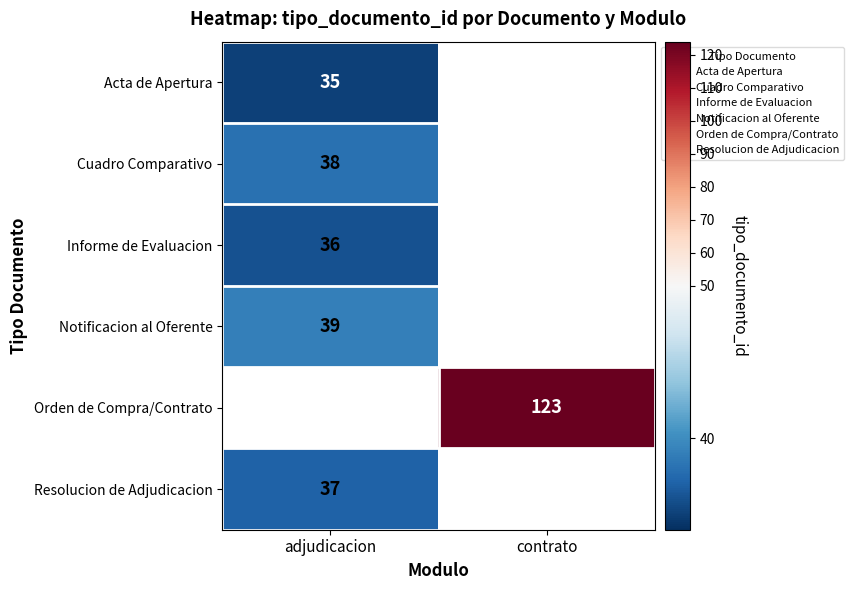

Where is Acta de Apertura nearest to the value 35?

adjudicacion